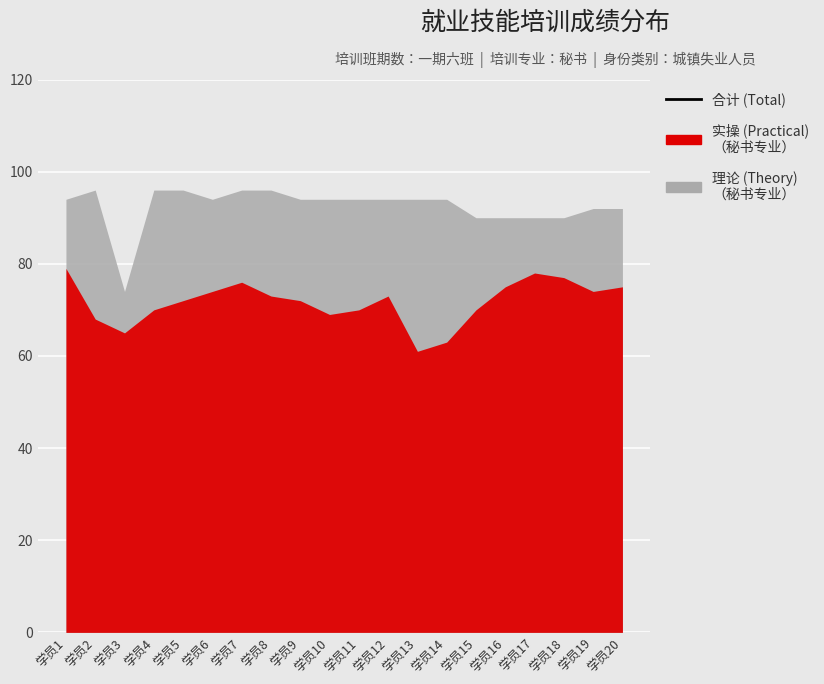

Where is the first local maximum?

学员7